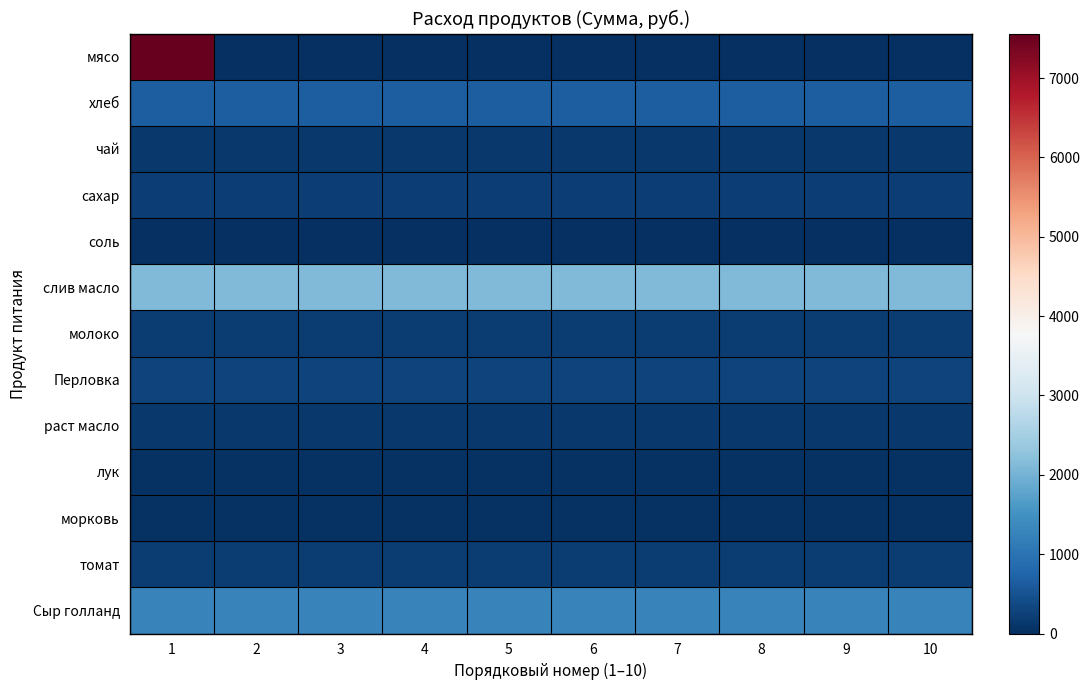

Which series has the largest range (max minus min)?

мясо